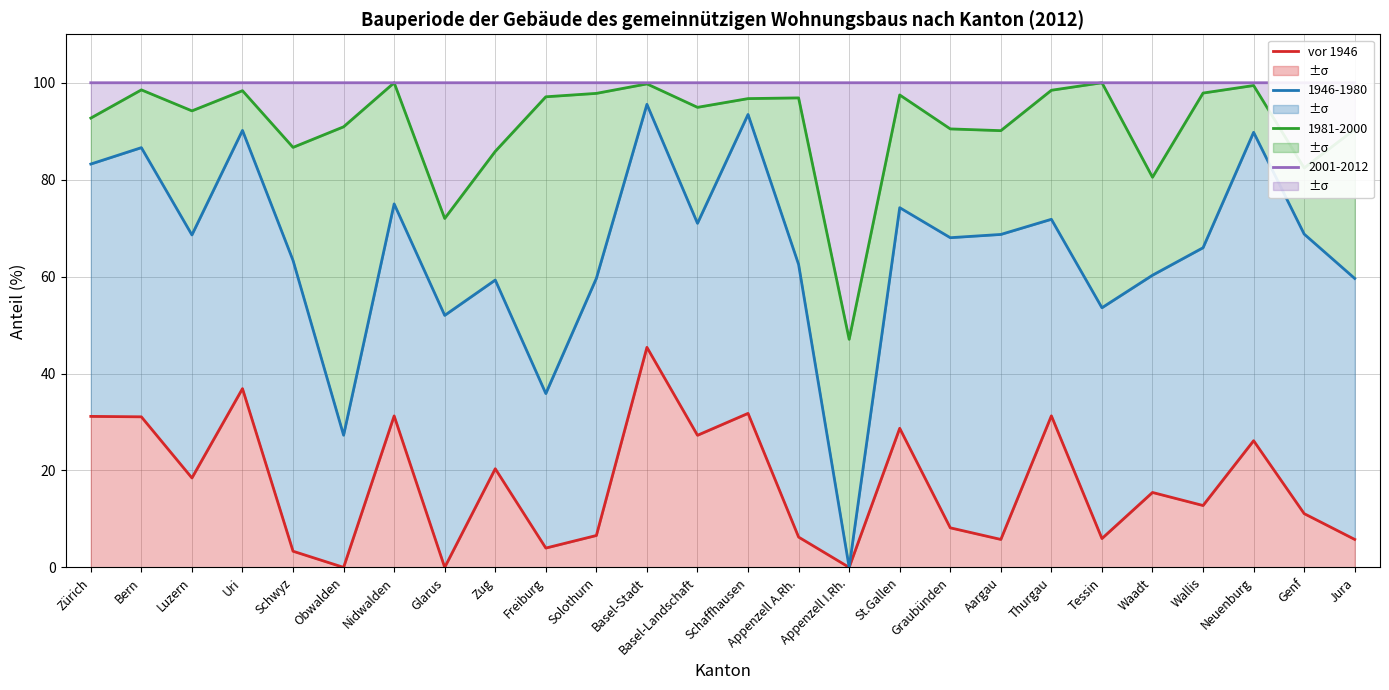

What is the label of the 20th point from the right?

Nidwalden